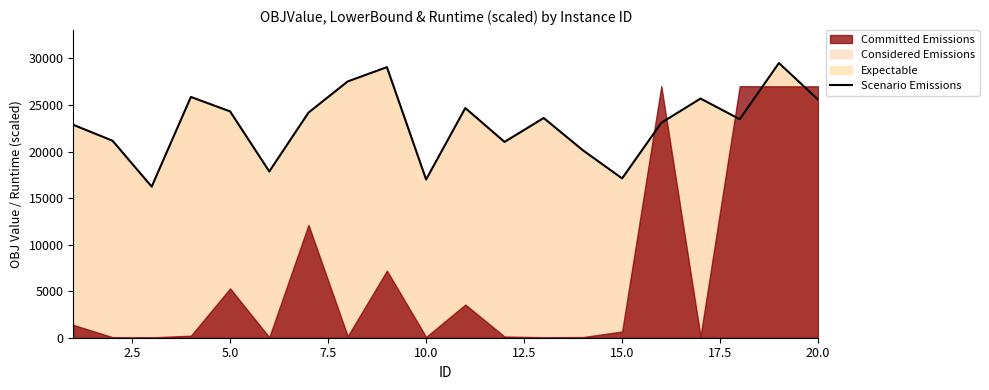

How many points are higher than both their immediate neighbors (excluding endpoints)?

6